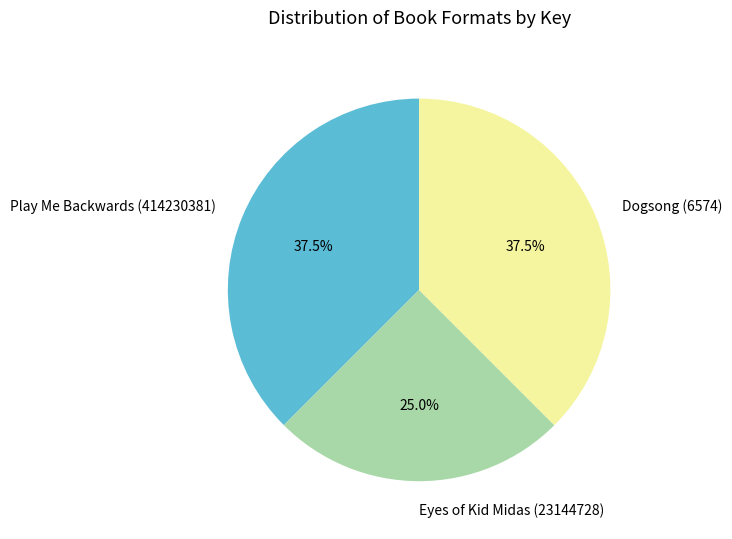

The Eyes of Kid Midas (23144728) slice represents 25% of the pie. True or false?

True